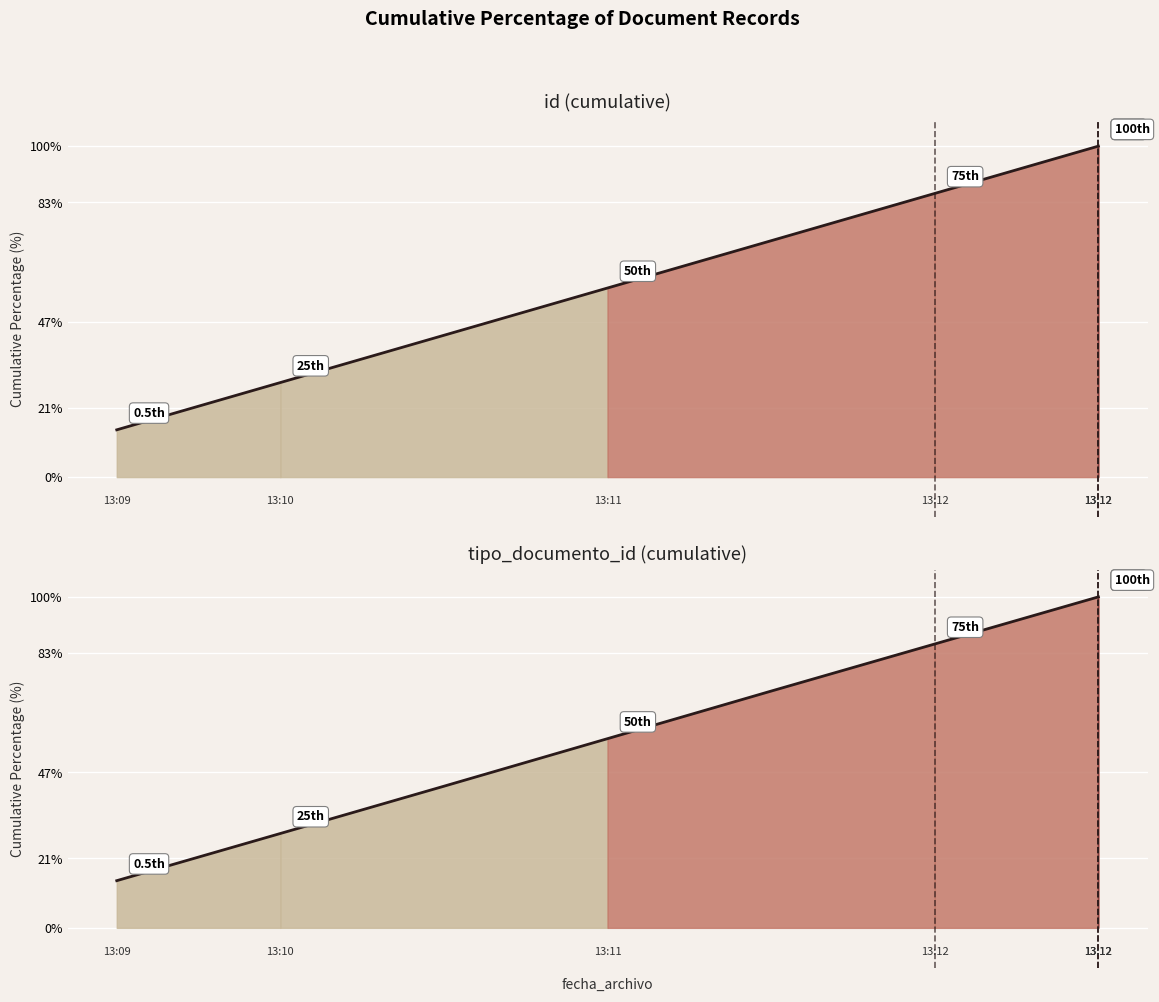

List the series in order of their overall mean, lowest first.

id, tipo_documento_id